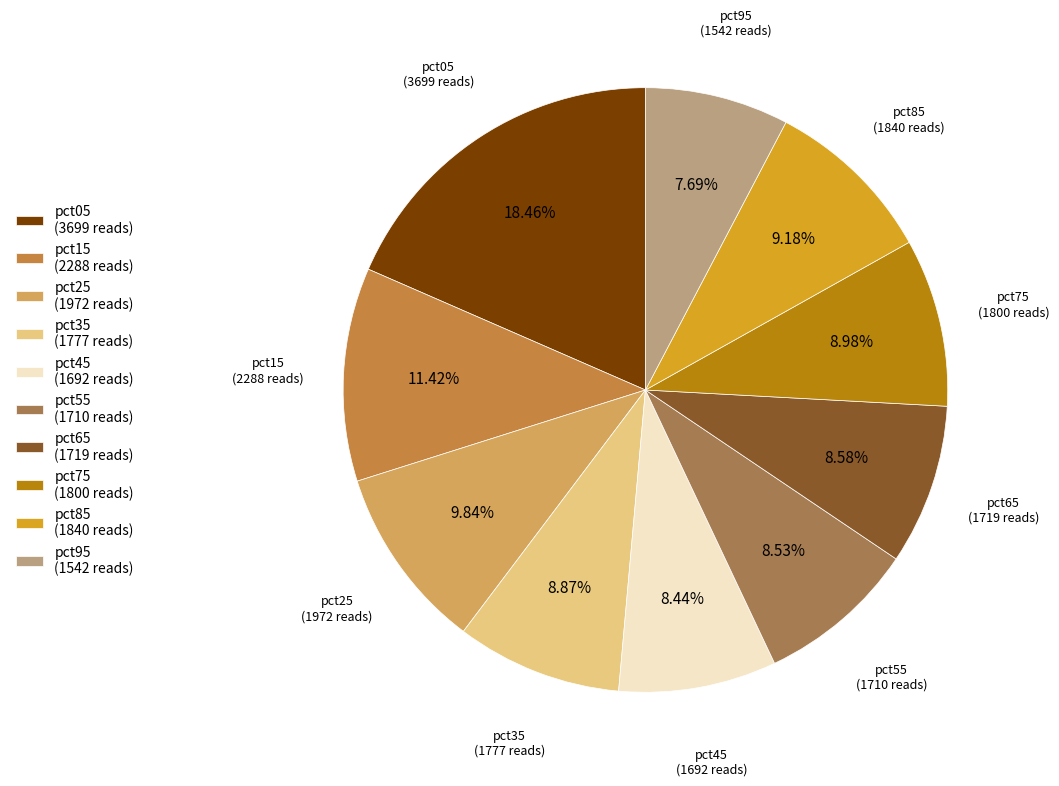

What percentage is the pct15 slice, to the nearest percent?

11%